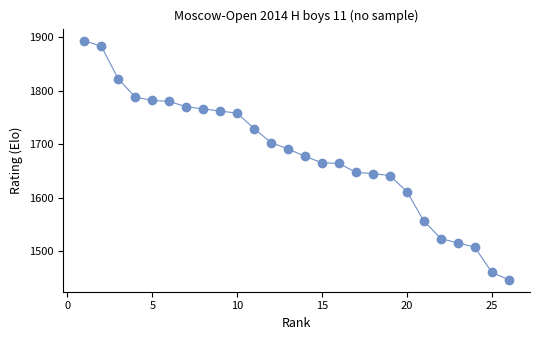

What is the range of Y values (max minus min)?

448